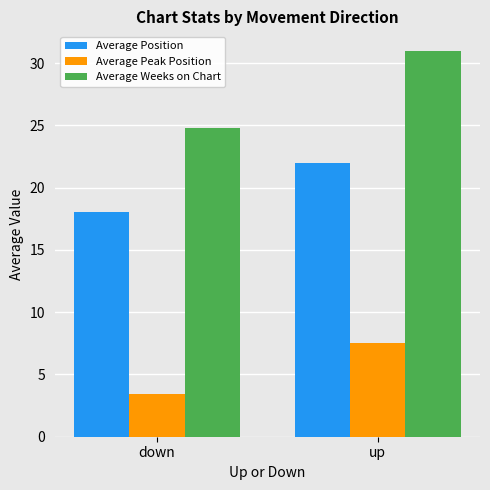

List the series in order of their peak value, highest first.

Average Weeks on Chart, Average Position, Average Peak Position